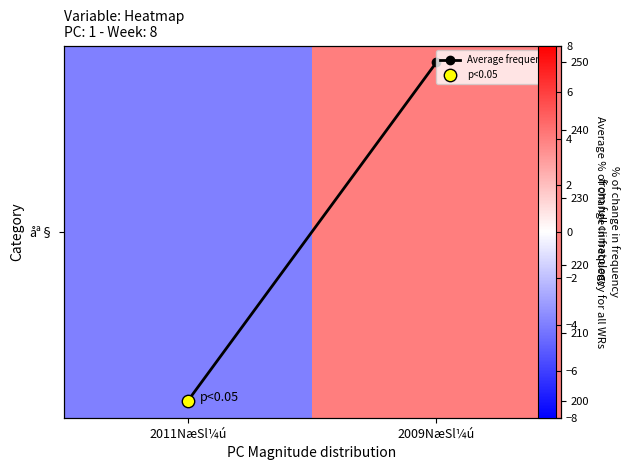

Rank the series by their maximum value, from highest to lowest.

Average frequency, åª§